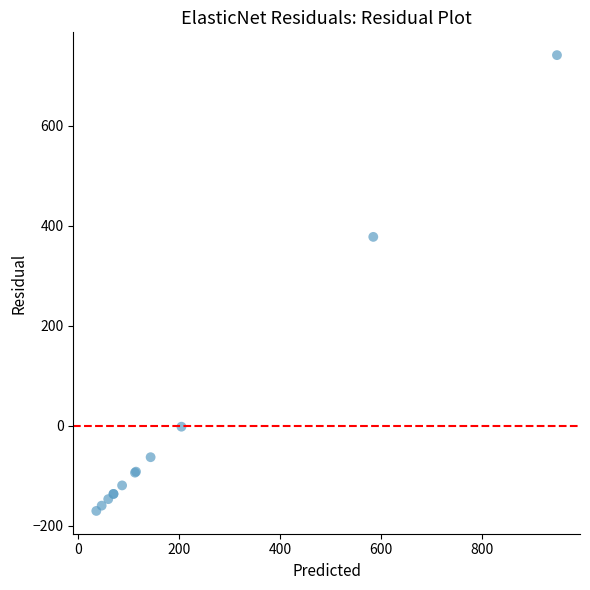

What Y value in the scatter plot is closest to 285?

378.0